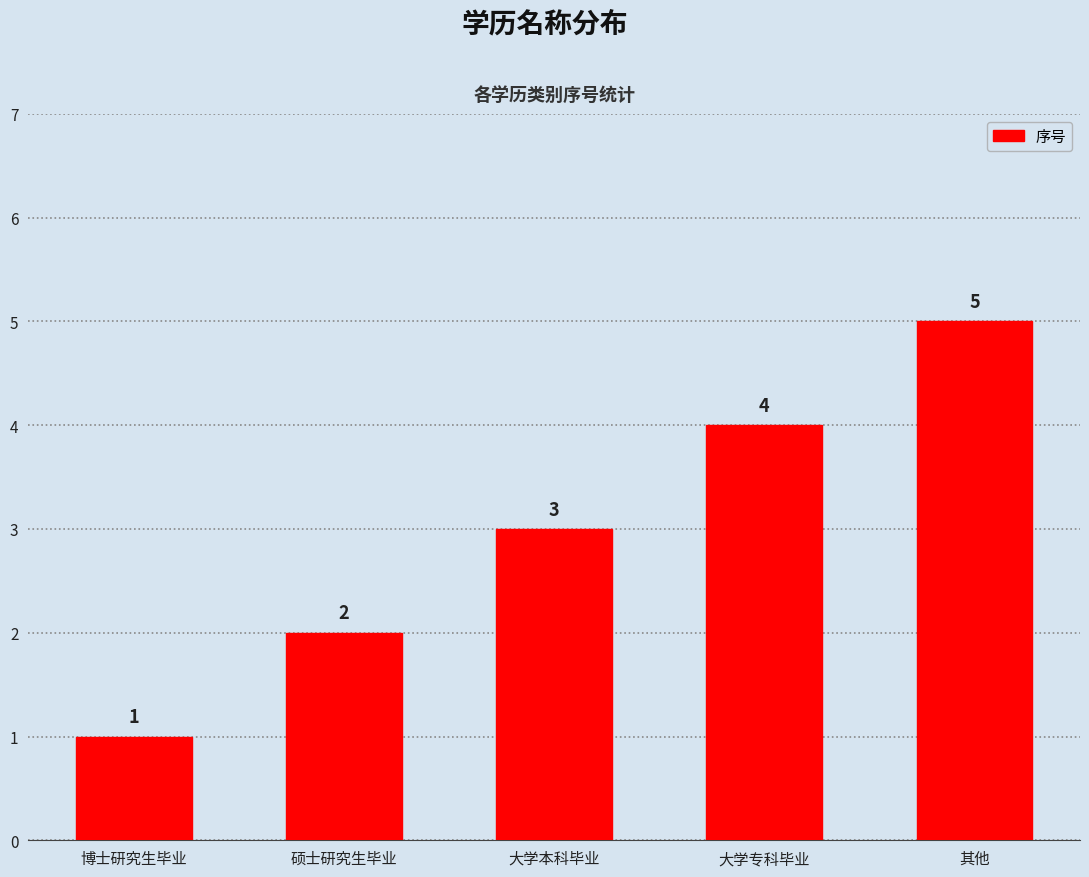

Reading left to right, what are all the values shown in this chart?

1	2	3	4	5